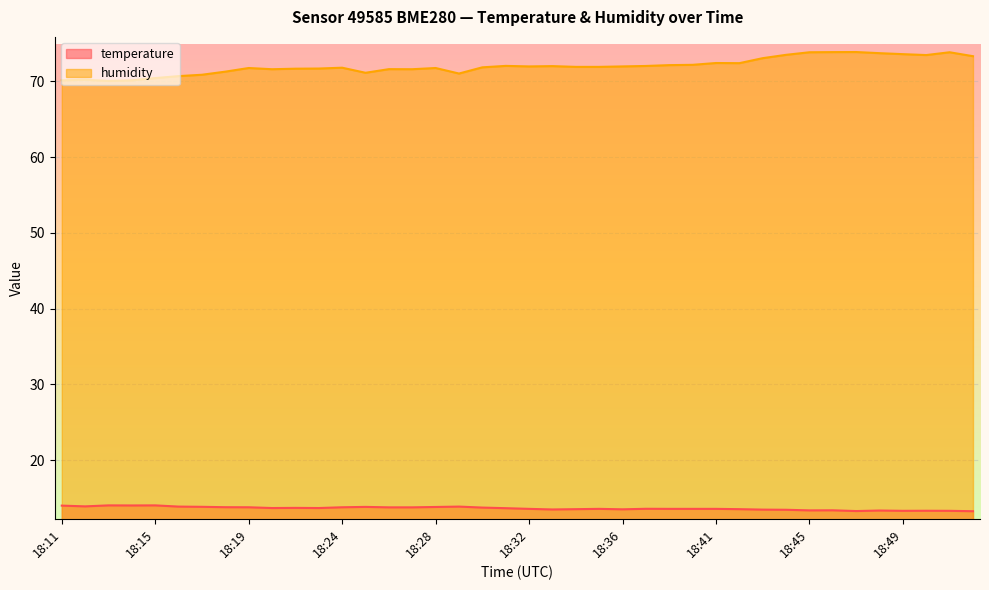

True or false: temperature and humidity cross at least once.

False